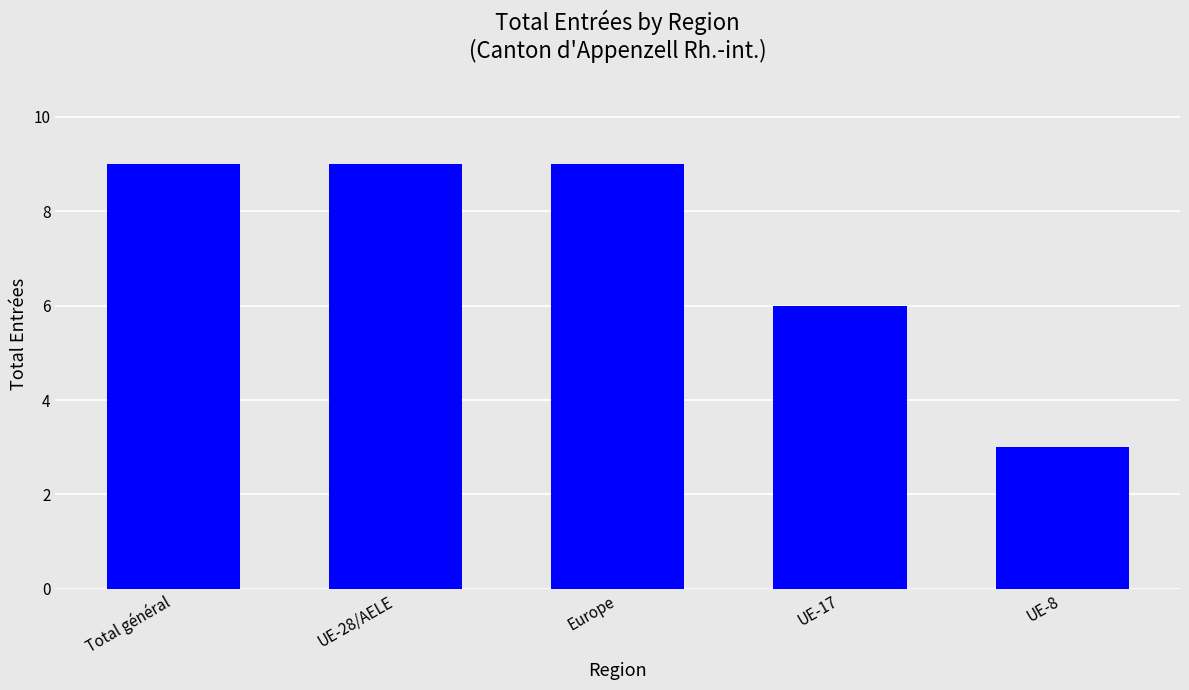

Is it true that the value at UE-8 is 3?

True